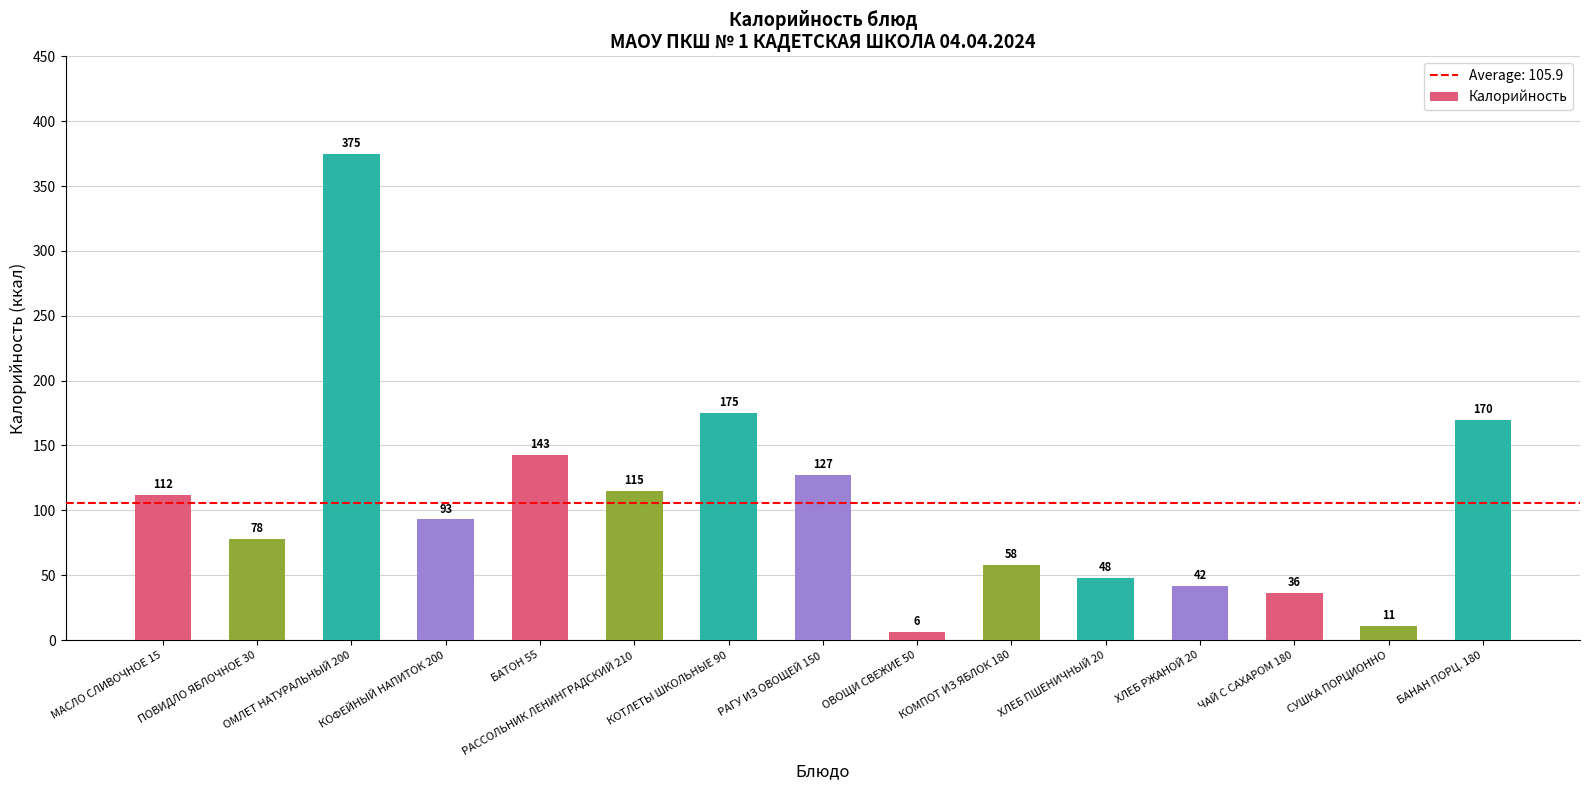

Does the chart contain any negative values?

No